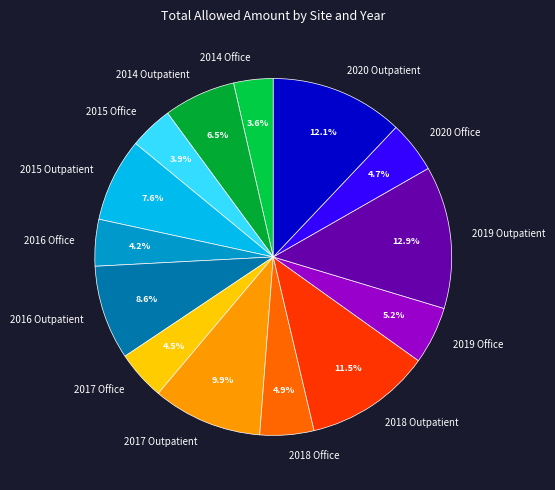

To the nearest percent, what is the difference between the 2016 Office and 2016 Outpatient slice percentages?

4%